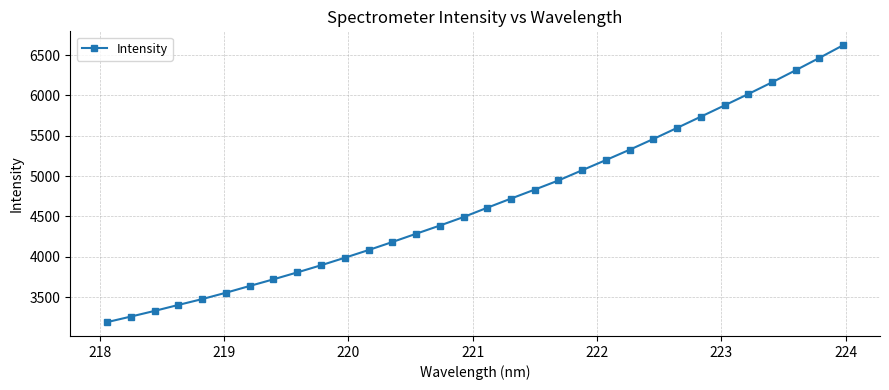

What is the difference between the second highest and second lowest values?

3206.9